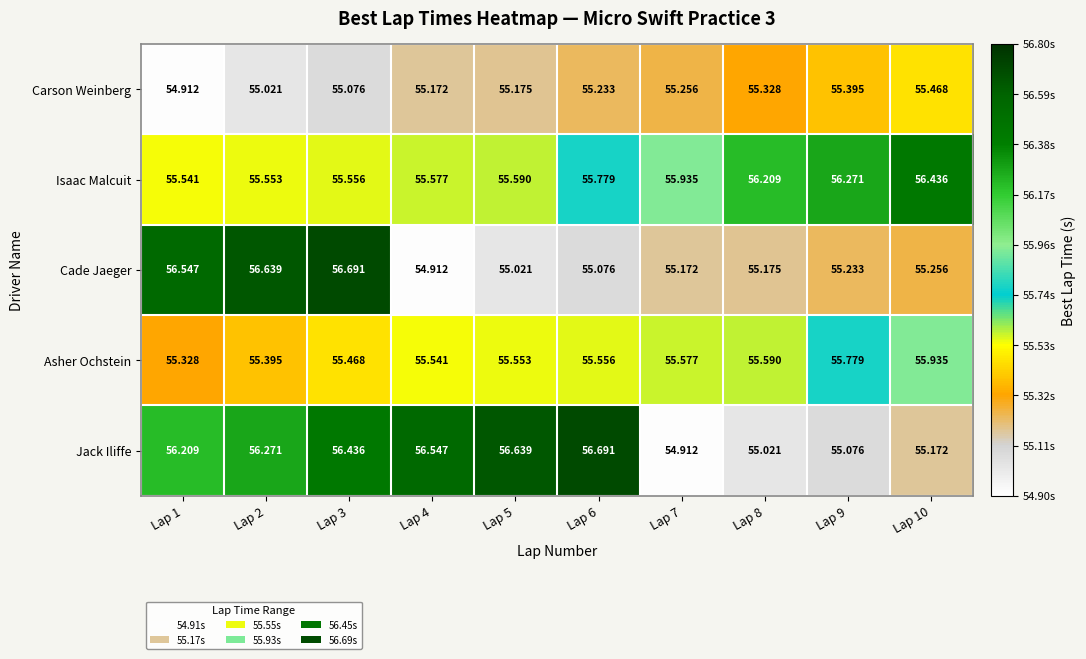

At which category is the sum across all series the highest?

Lap 3